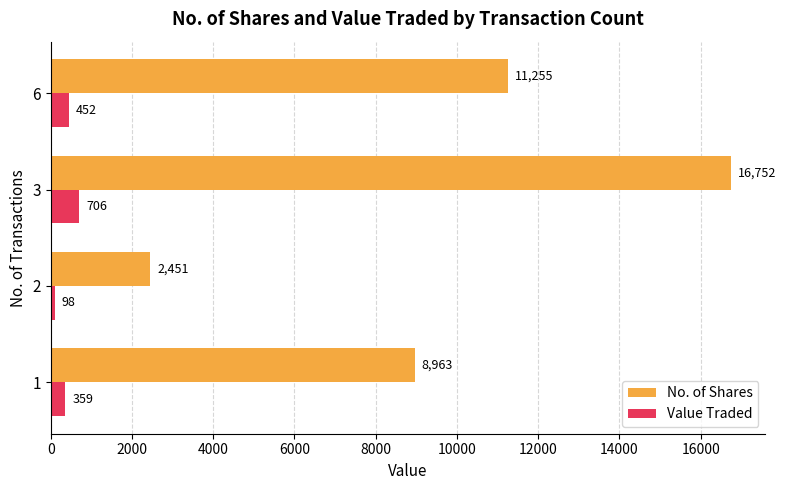

What are all the series names shown in the legend?

No. of Shares, Value Traded